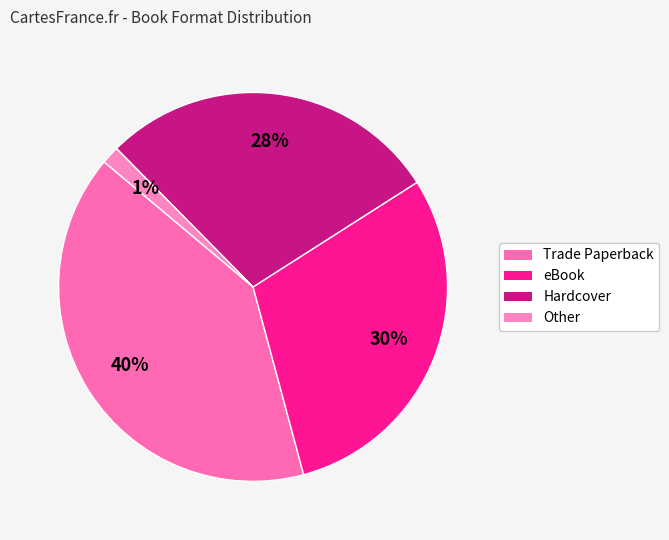

Which has a higher value, Hardcover or Other?

Hardcover